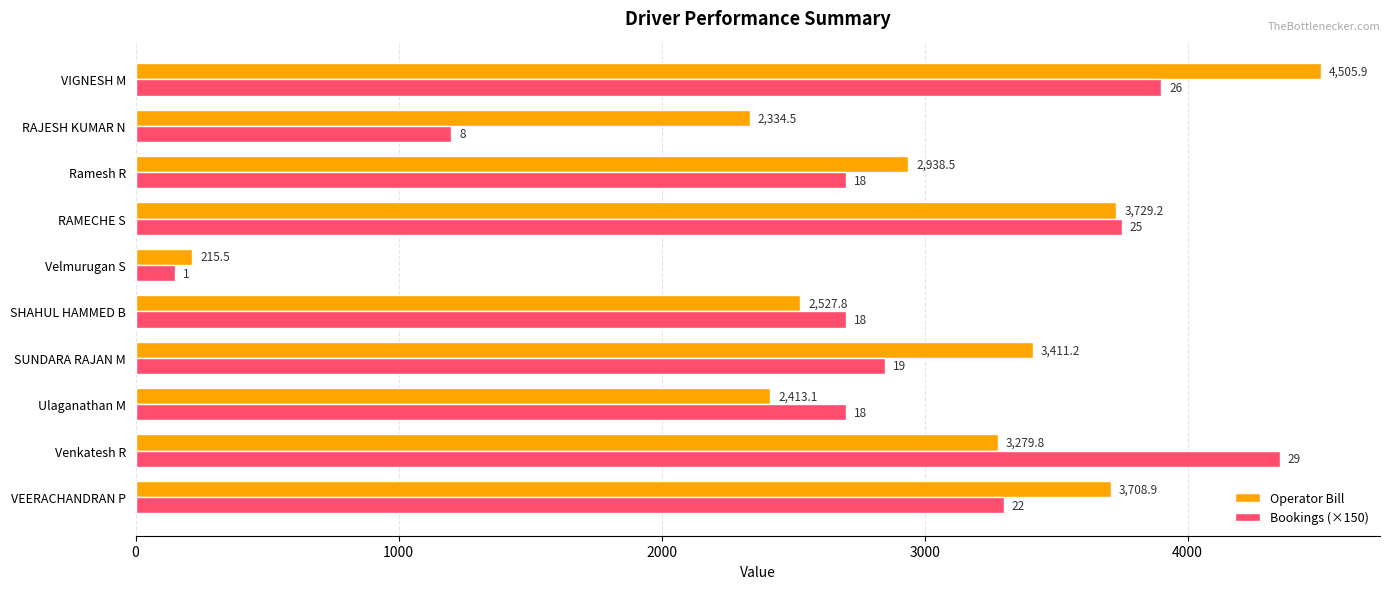

At SUNDARA RAJAN M, list the series in order from largest to smallest.

Operator Bill, Bookings (×150)